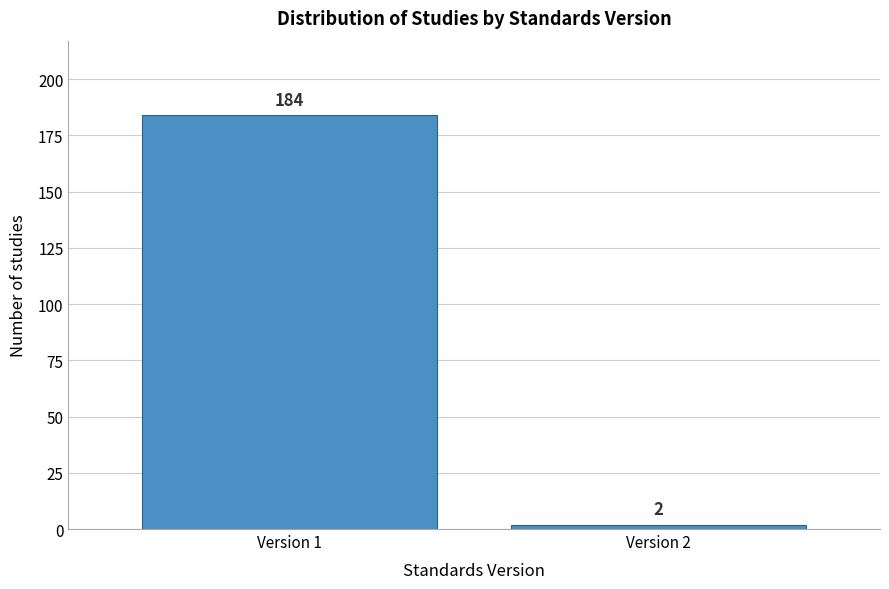

Reading right to left, list all the values displayed in this chart.

2	184